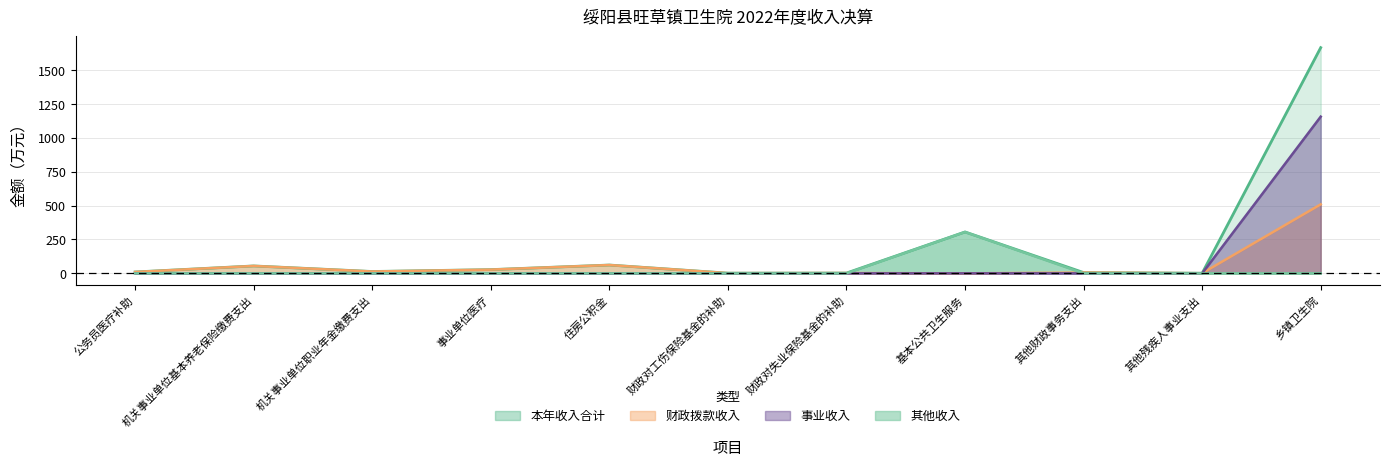

What are all the series names shown in the legend?

本年收入合计, 财政拨款收入, 事业收入, 其他收入